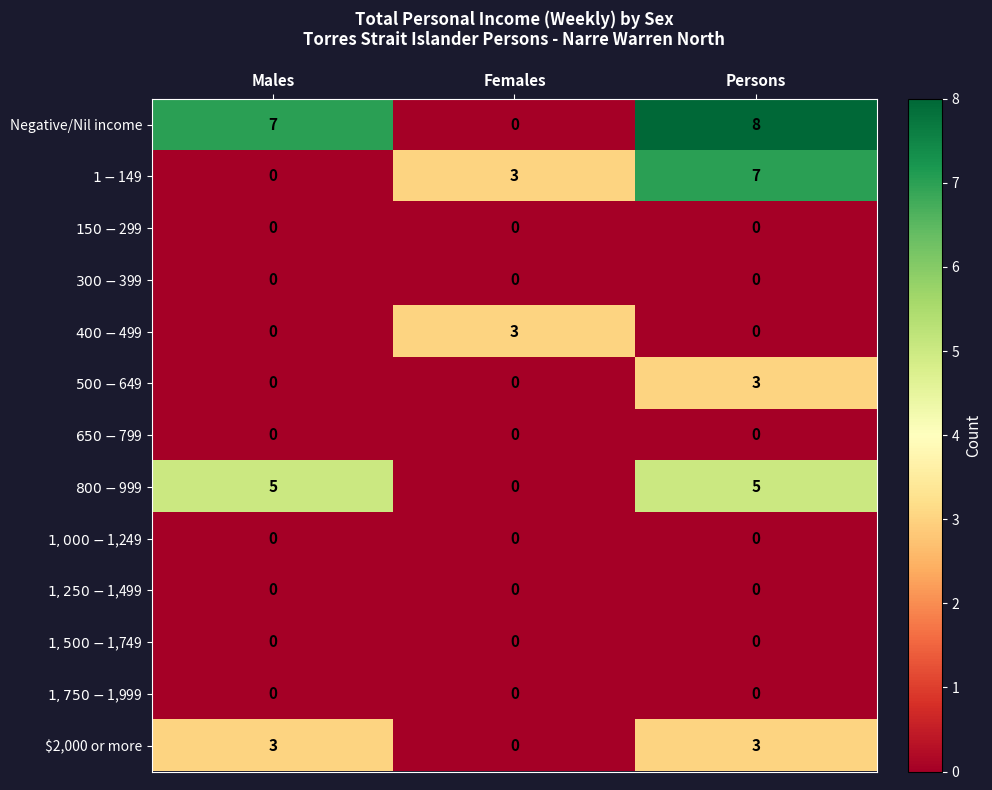

What is the spread (max minus min) of values at Persons?

8